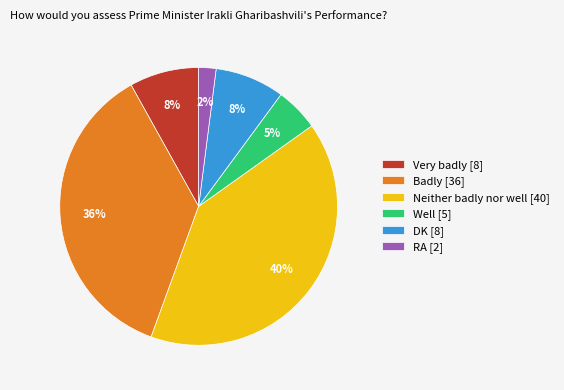

Is there a majority slice in this chart?

No